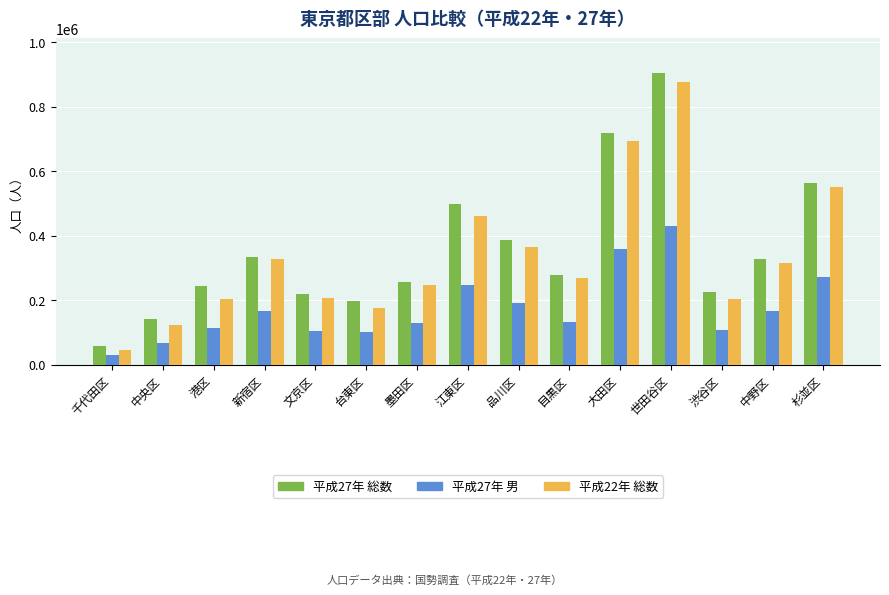

The 平成22年 総数 series shows 128167 at 文京区. True or false?

False